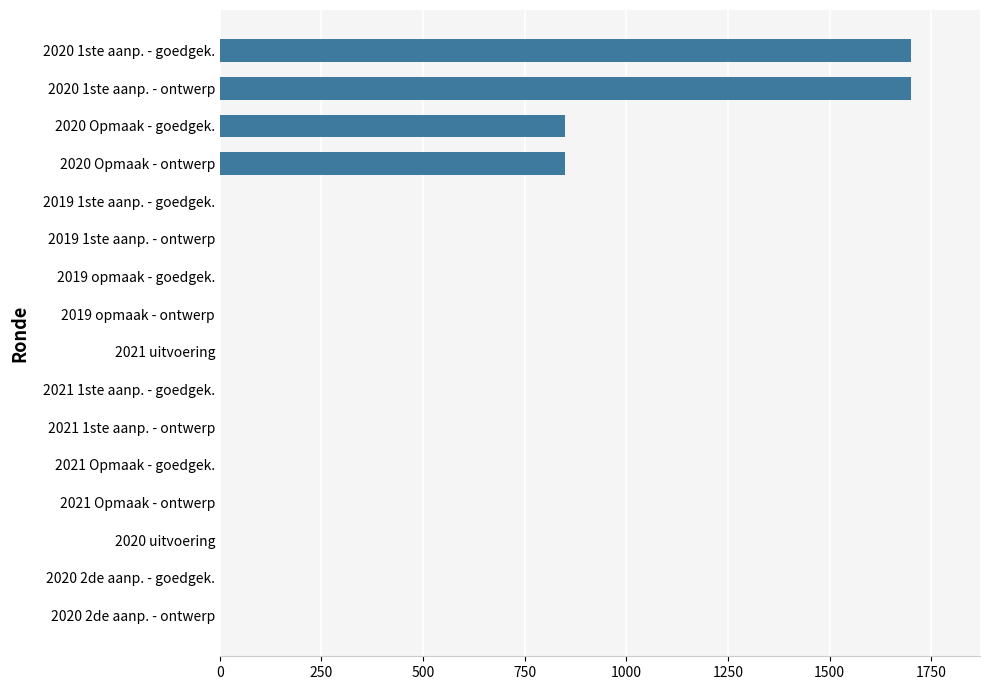

Are the bars horizontal?

Yes